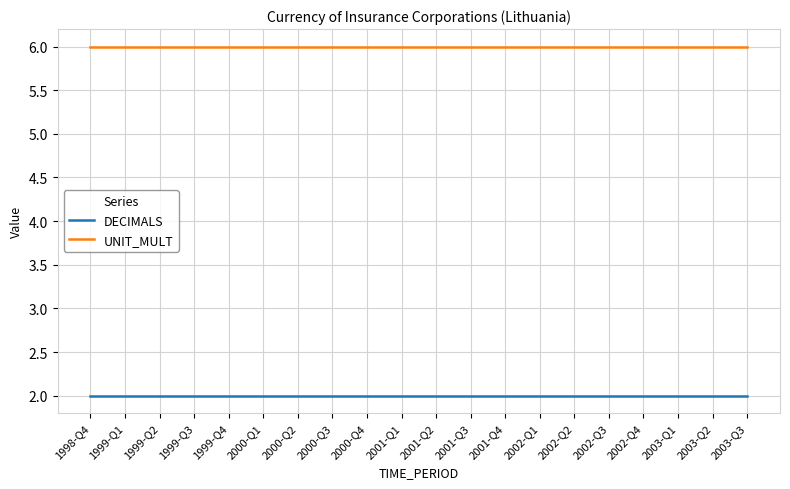

What is the maximum value shown in the chart?

6